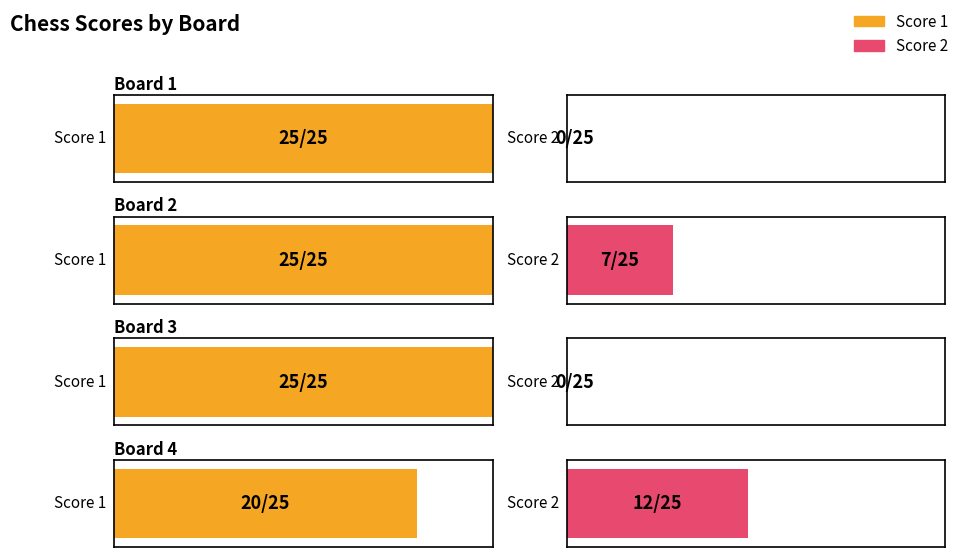

Which series has the largest range (max minus min)?

Score 2